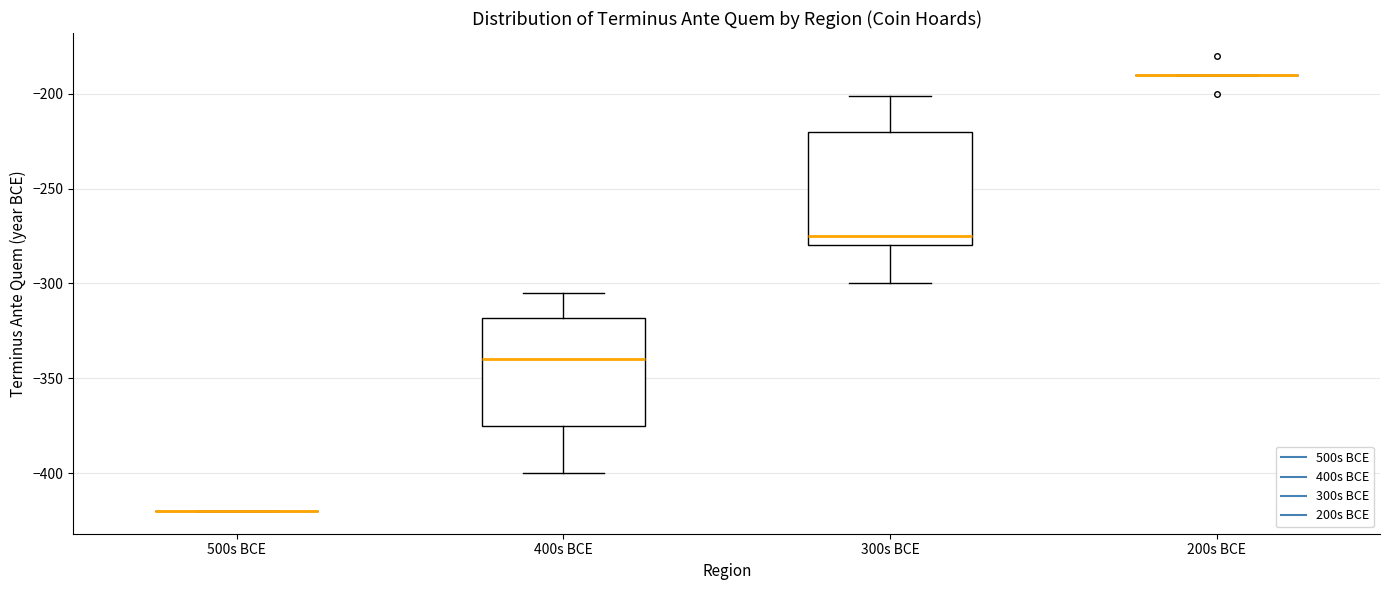

Where does the lower whisker of the box for 300s BCE end on the y-axis? The values are not printed on the chart, so give them approximately, as read against the axis.

-300